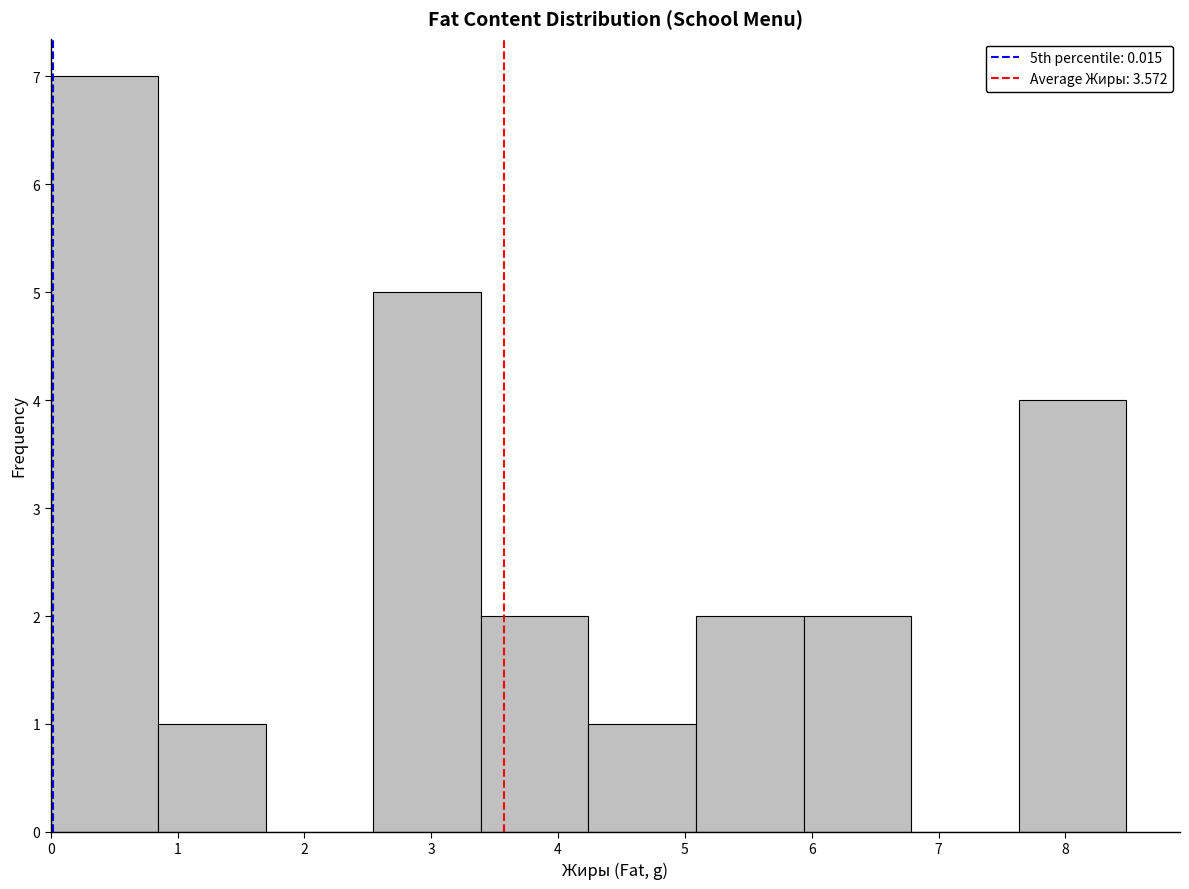

Which range on the x-axis has the tallest bar?

0.0 to 0.8